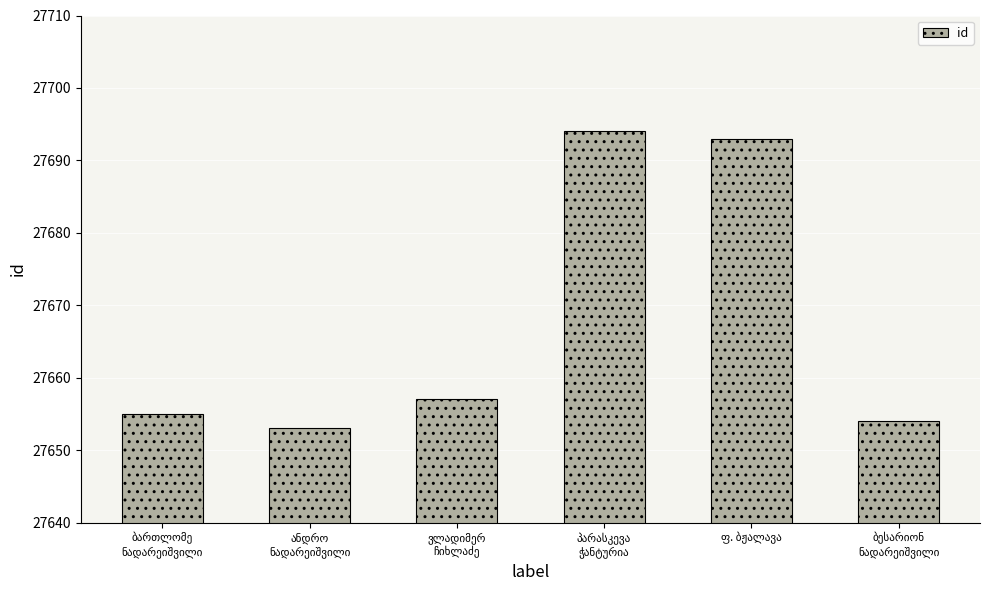

What is the difference between the second highest and minimum values?

40